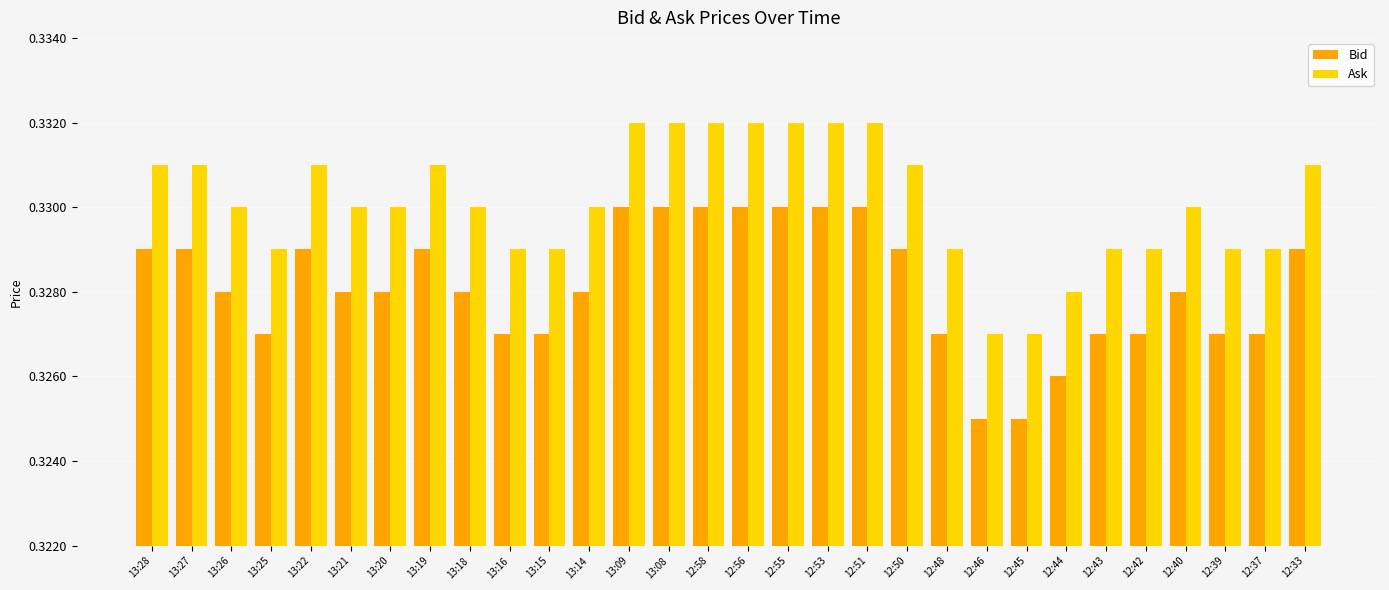

What is the sum of the Bid values at 13:25 and 13:26?

0.7